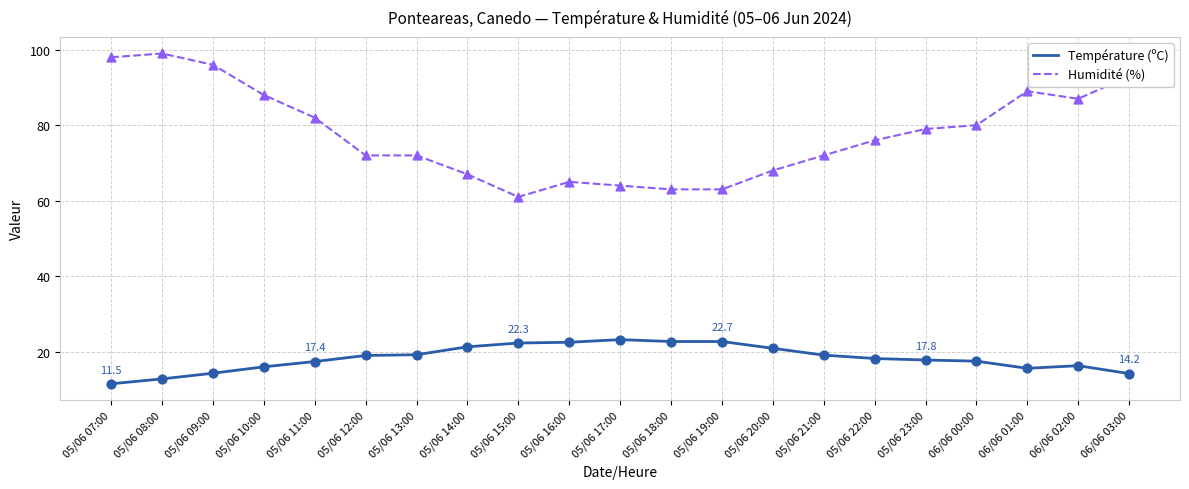

Between 05/06 08:00 and 05/06 16:00, which series saw the biggest shift?

Humidité (%)